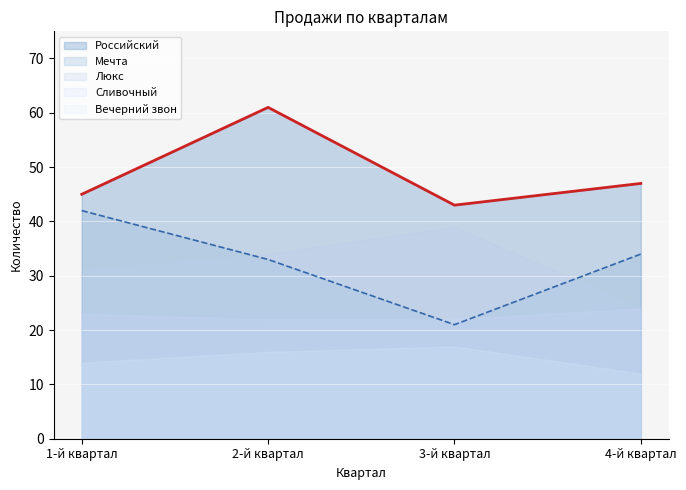

Where is the first local maximum for Люкс?

3-й квартал